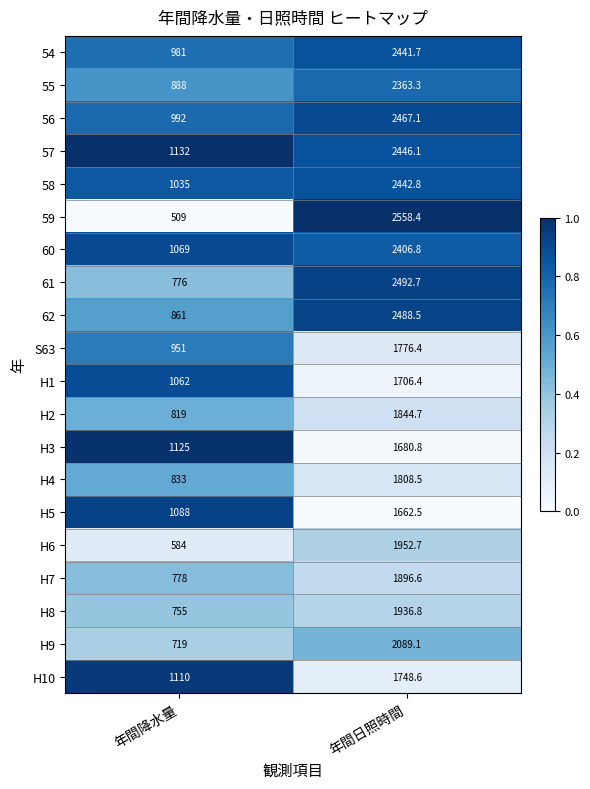

Is it true that H4 equals 833.0 at 年間降水量?

True